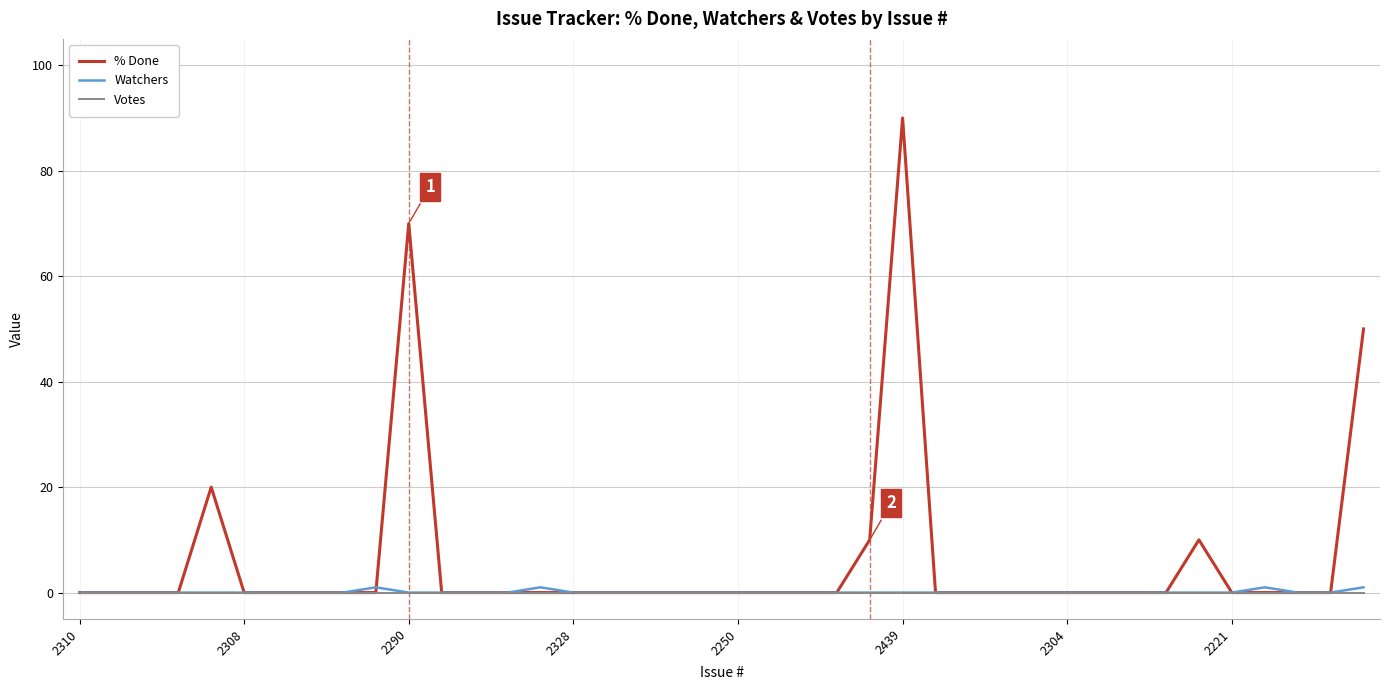

Which series has the largest total across all categories?

% Done